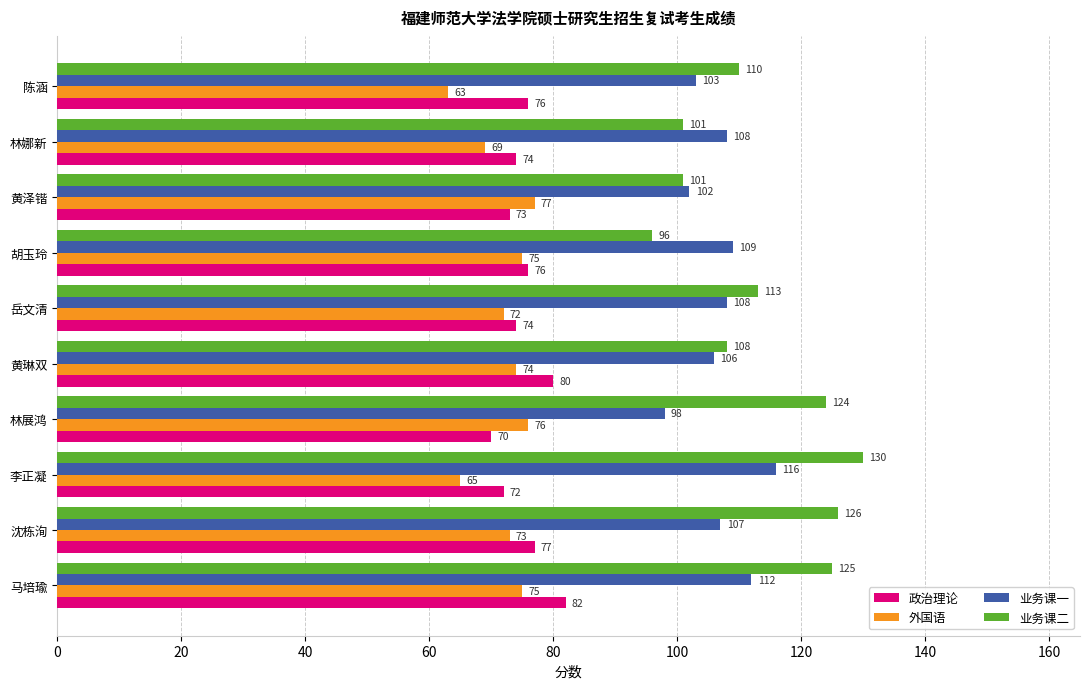

How many categories are shown in the chart?

10